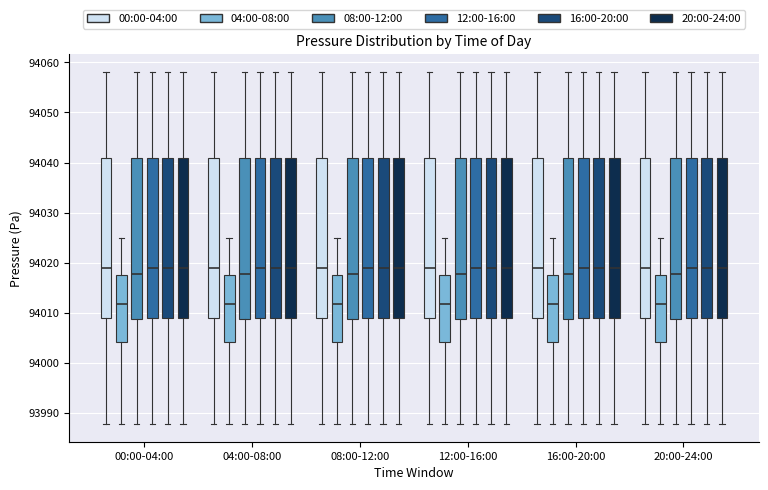

Reading left to right, read every box against the y-axis: the position of its median line, the range the box covers, and the ends of its whiskers. The values are not printed on the chart, so give them approximately, as read against the axis.

00:00-04:00 (00:00-04:00): median 94019, box 94009 to 94041, whiskers 93988 to 94058
00:00-04:00 (04:00-08:00): median 94012, box 94004 to 94017, whiskers 93988 to 94025
00:00-04:00 (08:00-12:00): median 94018, box 94009 to 94041, whiskers 93988 to 94058
00:00-04:00 (12:00-16:00): median 94019, box 94009 to 94041, whiskers 93988 to 94058
00:00-04:00 (16:00-20:00): median 94019, box 94009 to 94041, whiskers 93988 to 94058
00:00-04:00 (20:00-24:00): median 94019, box 94009 to 94041, whiskers 93988 to 94058
04:00-08:00 (00:00-04:00): median 94019, box 94009 to 94041, whiskers 93988 to 94058
04:00-08:00 (04:00-08:00): median 94012, box 94004 to 94017, whiskers 93988 to 94025
04:00-08:00 (08:00-12:00): median 94018, box 94009 to 94041, whiskers 93988 to 94058
04:00-08:00 (12:00-16:00): median 94019, box 94009 to 94041, whiskers 93988 to 94058
04:00-08:00 (16:00-20:00): median 94019, box 94009 to 94041, whiskers 93988 to 94058
04:00-08:00 (20:00-24:00): median 94019, box 94009 to 94041, whiskers 93988 to 94058
08:00-12:00 (00:00-04:00): median 94019, box 94009 to 94041, whiskers 93988 to 94058
08:00-12:00 (04:00-08:00): median 94012, box 94004 to 94017, whiskers 93988 to 94025
08:00-12:00 (08:00-12:00): median 94018, box 94009 to 94041, whiskers 93988 to 94058
08:00-12:00 (12:00-16:00): median 94019, box 94009 to 94041, whiskers 93988 to 94058
08:00-12:00 (16:00-20:00): median 94019, box 94009 to 94041, whiskers 93988 to 94058
08:00-12:00 (20:00-24:00): median 94019, box 94009 to 94041, whiskers 93988 to 94058
12:00-16:00 (00:00-04:00): median 94019, box 94009 to 94041, whiskers 93988 to 94058
12:00-16:00 (04:00-08:00): median 94012, box 94004 to 94017, whiskers 93988 to 94025
12:00-16:00 (08:00-12:00): median 94018, box 94009 to 94041, whiskers 93988 to 94058
12:00-16:00 (12:00-16:00): median 94019, box 94009 to 94041, whiskers 93988 to 94058
12:00-16:00 (16:00-20:00): median 94019, box 94009 to 94041, whiskers 93988 to 94058
12:00-16:00 (20:00-24:00): median 94019, box 94009 to 94041, whiskers 93988 to 94058
16:00-20:00 (00:00-04:00): median 94019, box 94009 to 94041, whiskers 93988 to 94058
16:00-20:00 (04:00-08:00): median 94012, box 94004 to 94017, whiskers 93988 to 94025
16:00-20:00 (08:00-12:00): median 94018, box 94009 to 94041, whiskers 93988 to 94058
16:00-20:00 (12:00-16:00): median 94019, box 94009 to 94041, whiskers 93988 to 94058
16:00-20:00 (16:00-20:00): median 94019, box 94009 to 94041, whiskers 93988 to 94058
16:00-20:00 (20:00-24:00): median 94019, box 94009 to 94041, whiskers 93988 to 94058
20:00-24:00 (00:00-04:00): median 94019, box 94009 to 94041, whiskers 93988 to 94058
20:00-24:00 (04:00-08:00): median 94012, box 94004 to 94017, whiskers 93988 to 94025
20:00-24:00 (08:00-12:00): median 94018, box 94009 to 94041, whiskers 93988 to 94058
20:00-24:00 (12:00-16:00): median 94019, box 94009 to 94041, whiskers 93988 to 94058
20:00-24:00 (16:00-20:00): median 94019, box 94009 to 94041, whiskers 93988 to 94058
20:00-24:00 (20:00-24:00): median 94019, box 94009 to 94041, whiskers 93988 to 94058